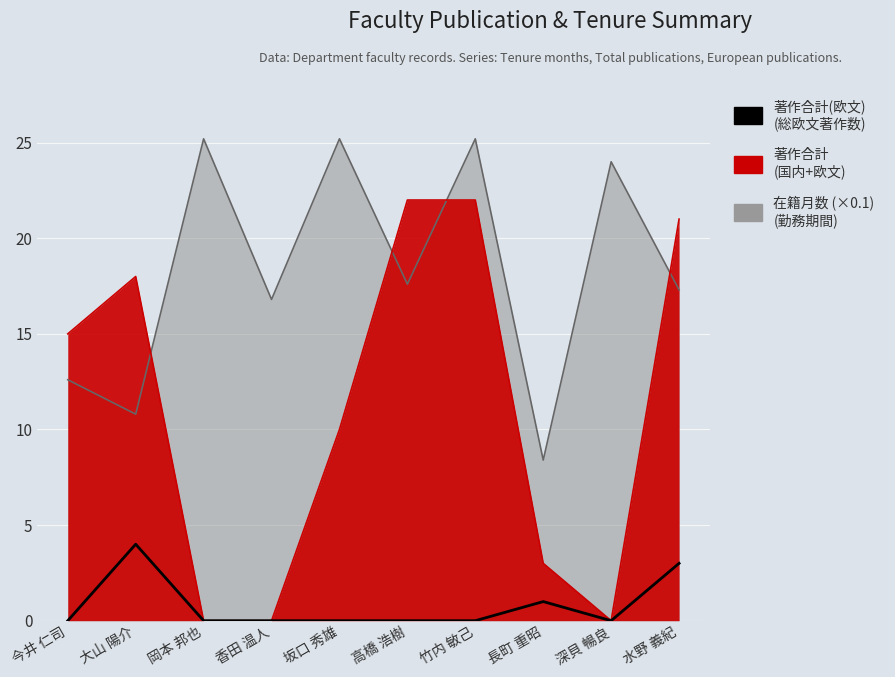

Rank the categories by value from highest to lowest.

大山 陽介, 水野 義紀, 長町 重昭, 今井 仁司, 岡本 邦也, 香田 温人, 坂口 秀雄, 高橋 浩樹, 竹内 敏己, 深貝 暢良